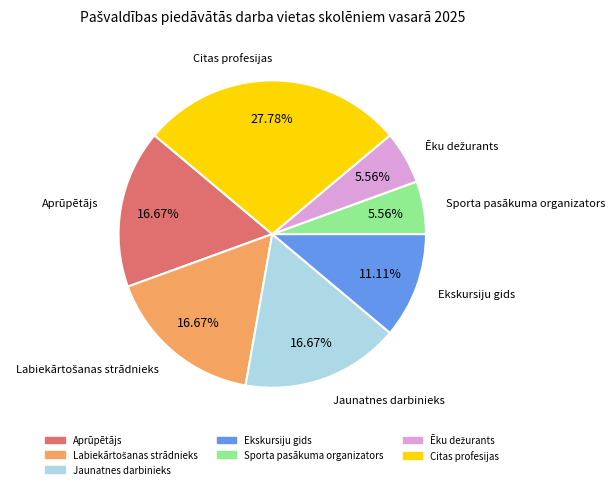

To the nearest percent, what is the average slice percentage?

14%